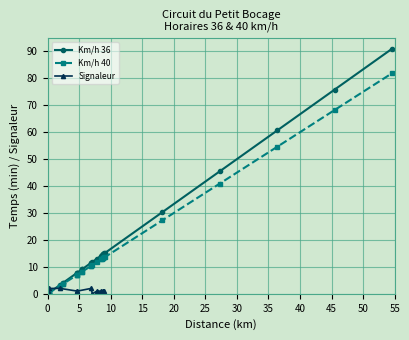

How many data points does each series have?

27